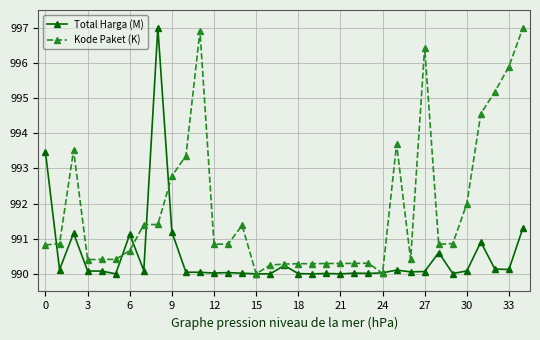

What is the value of the Kode Paket (K) point at the 10th from the left?

992.8